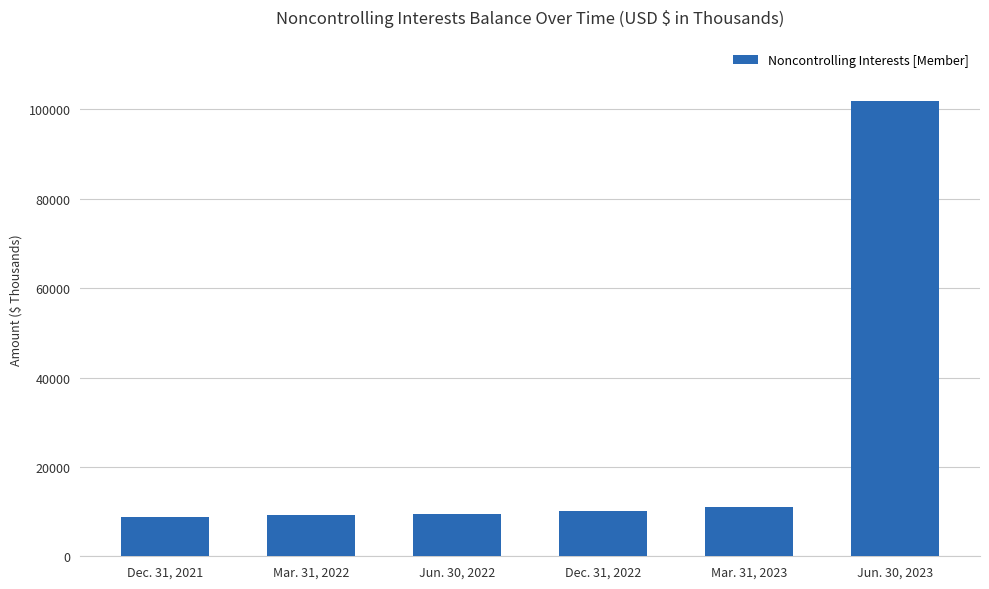

What is the change in value from Jun. 30, 2022 to Mar. 31, 2023?

+1554